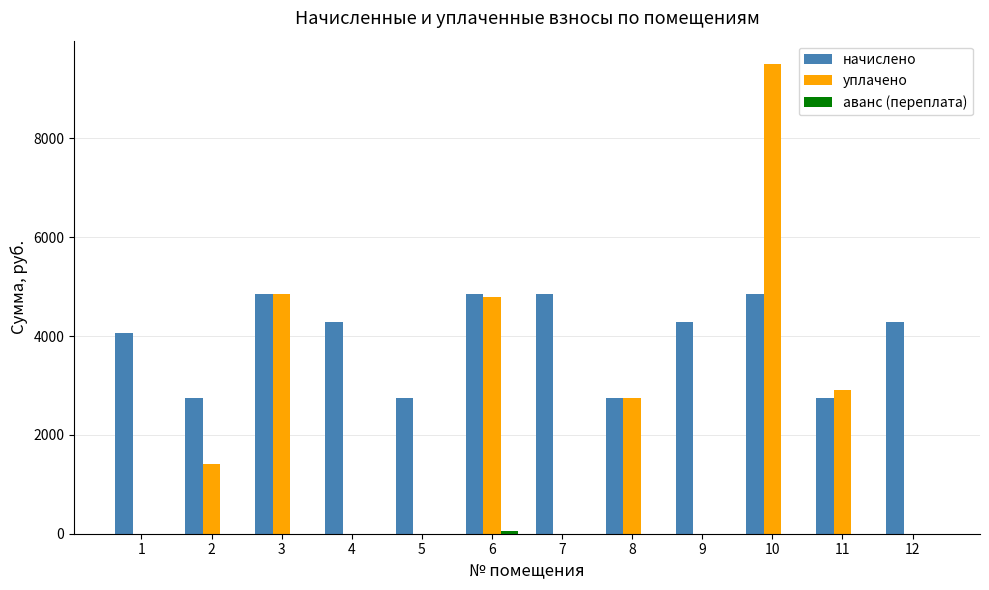

What is the maximum value for уплачено?

9500.0